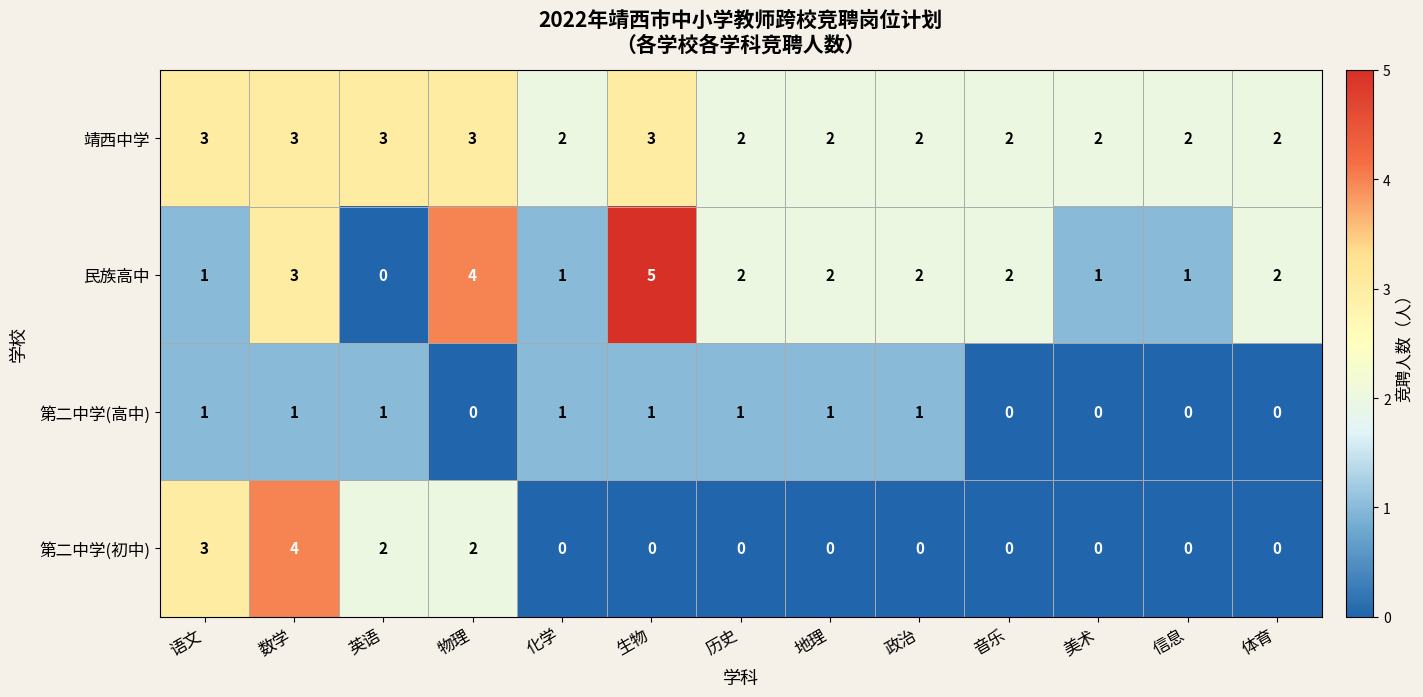

Which series has the largest range (max minus min)?

民族高中